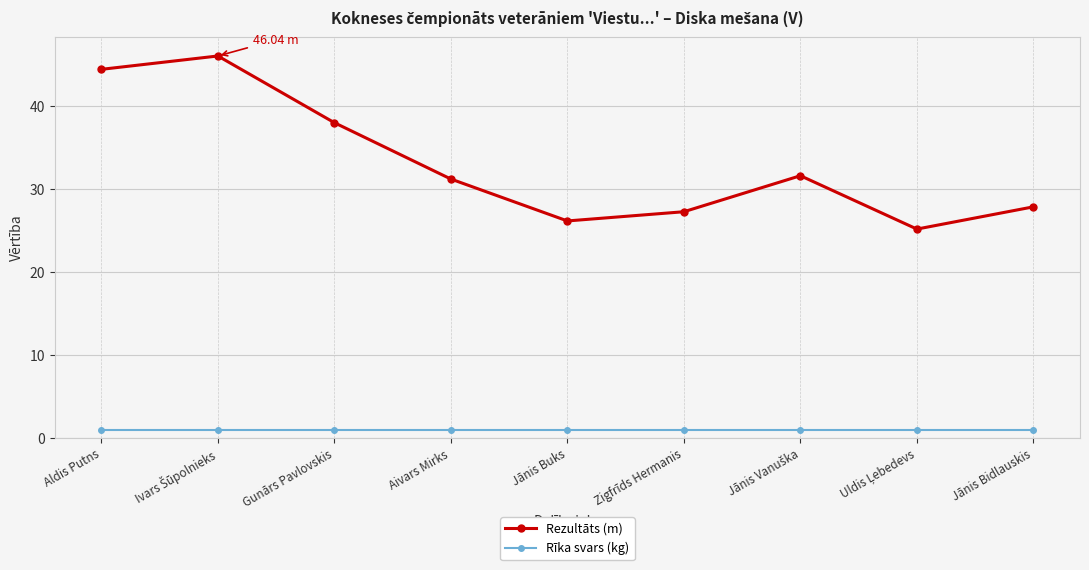

Rank the series at Jānis Bidlauskis from highest to lowest value.

Rezultāts (m), Rīka svars (kg)